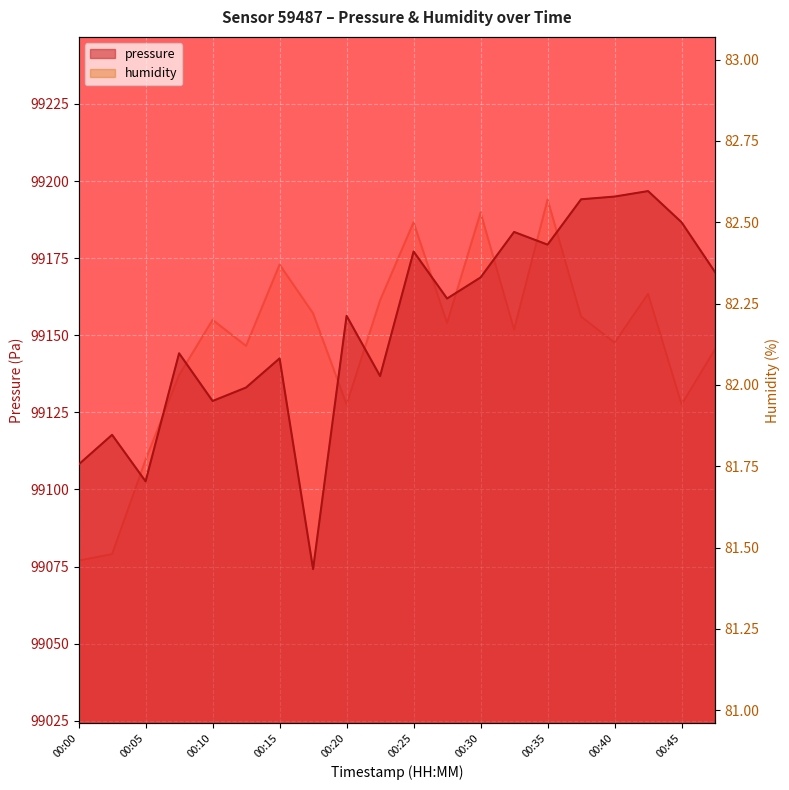

What is the difference between the pressure values at 00:27 and 00:30?

6.8